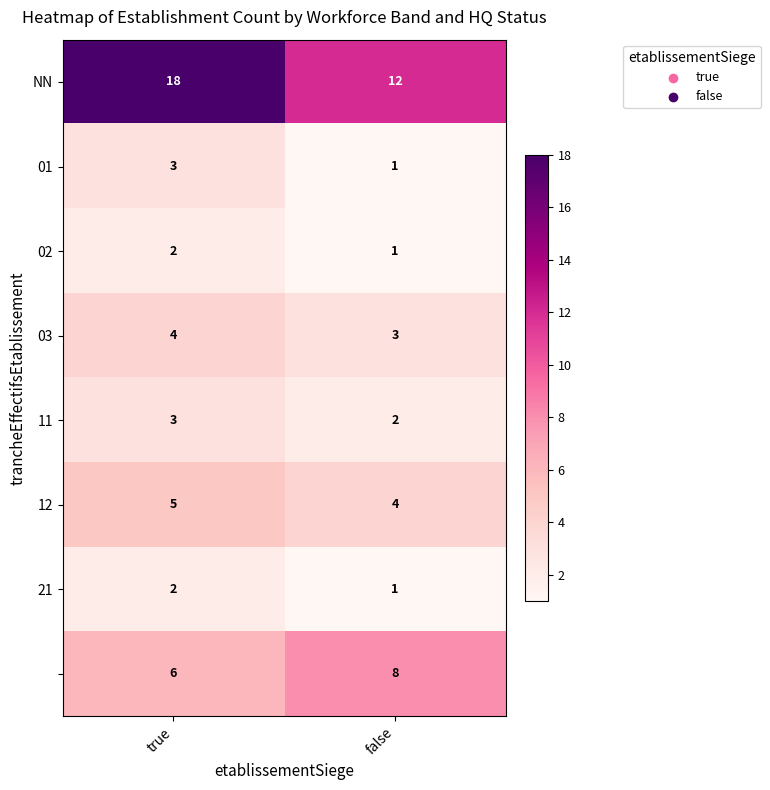

What is the maximum value shown in the chart?

18